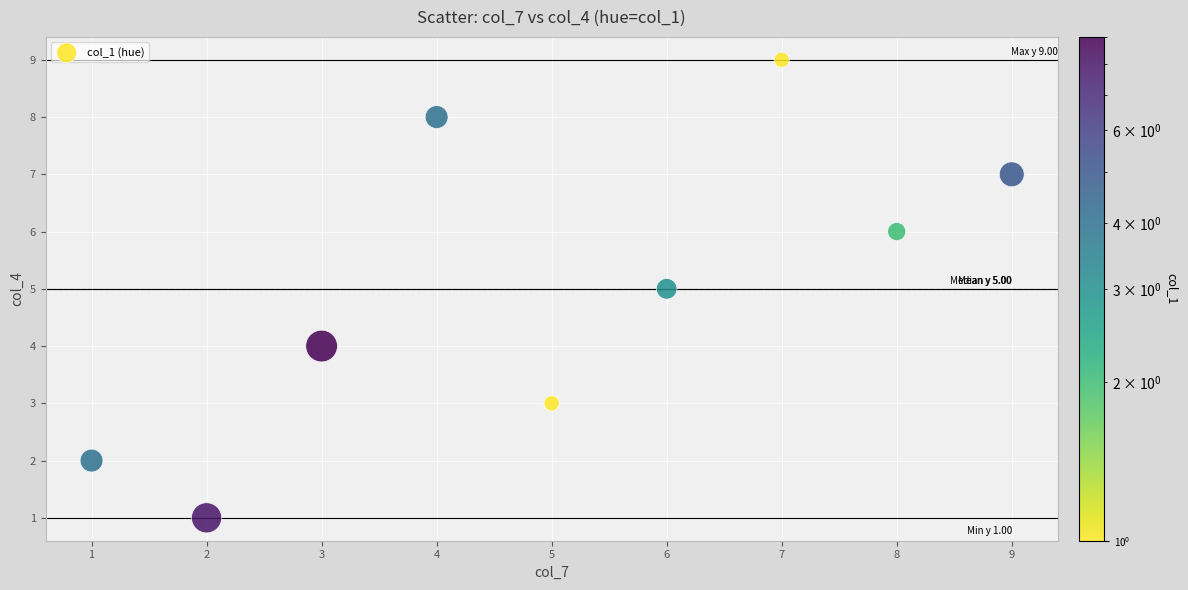

What is the average Y value?

5